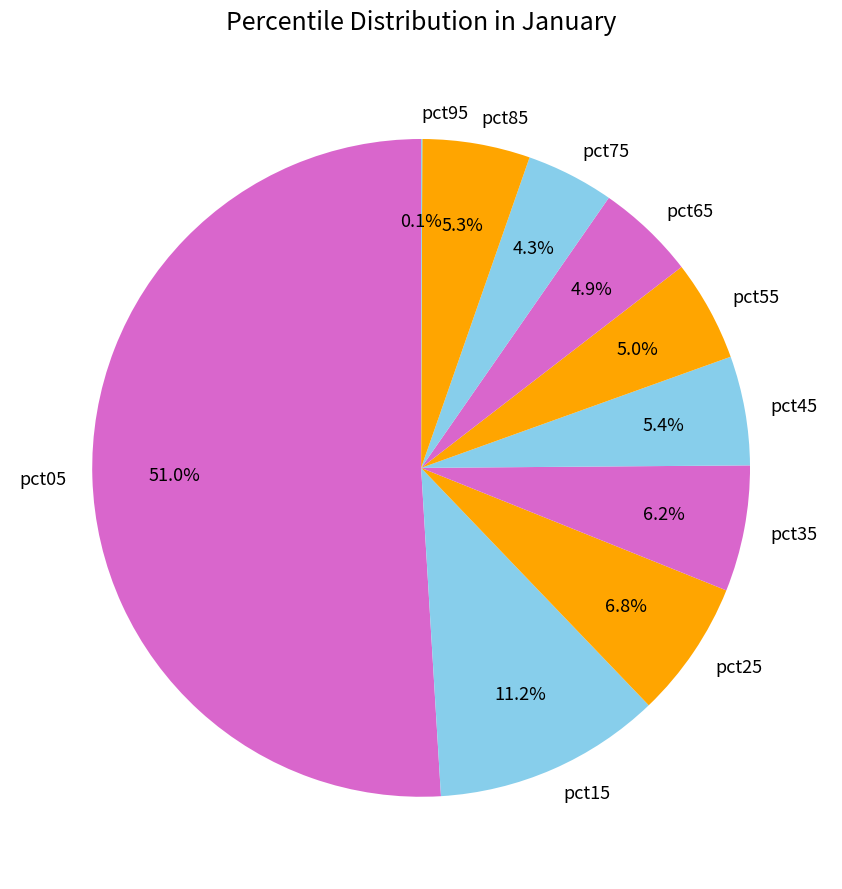

What portion of the pie excludes pct45?

94.6%